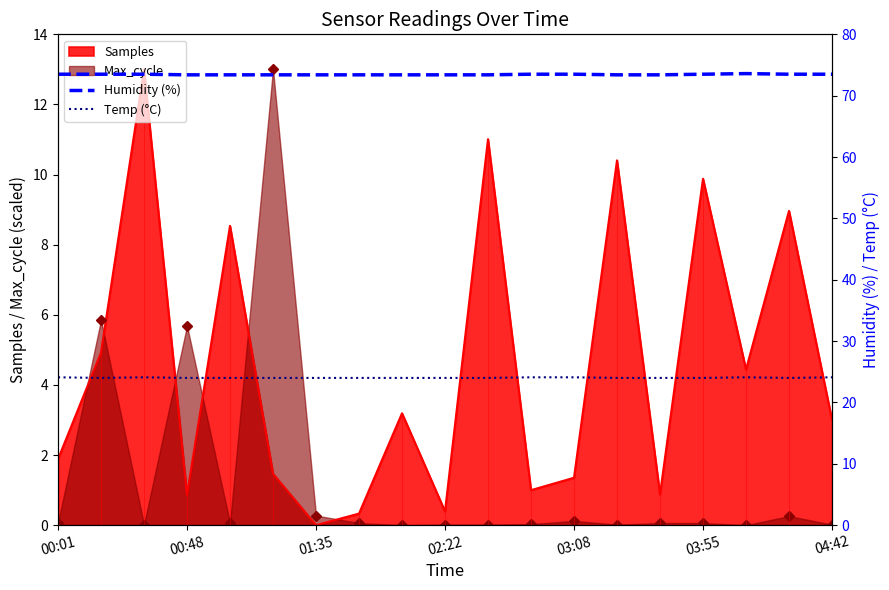

Is it true that Max_cycle equals 5.7 at 00:48?

True